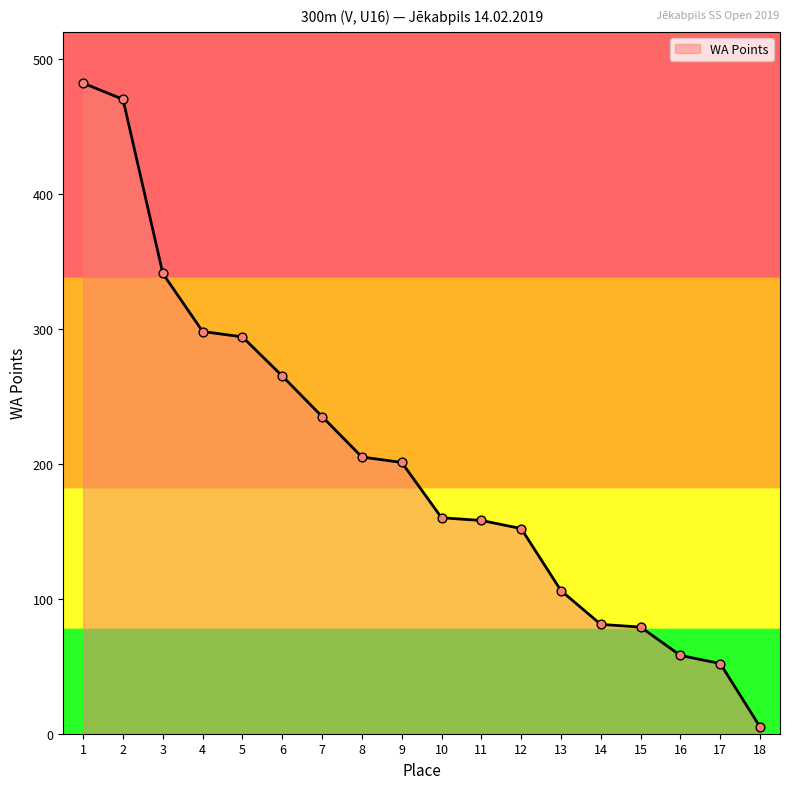

Which has a higher value, 1 or 11?

1